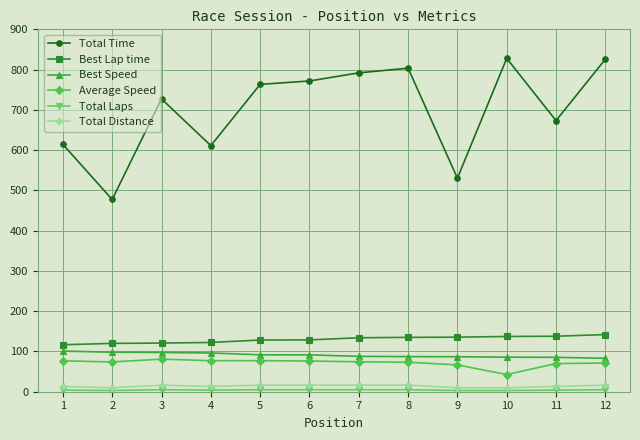

Which series has the widest spread of values?

Total Time